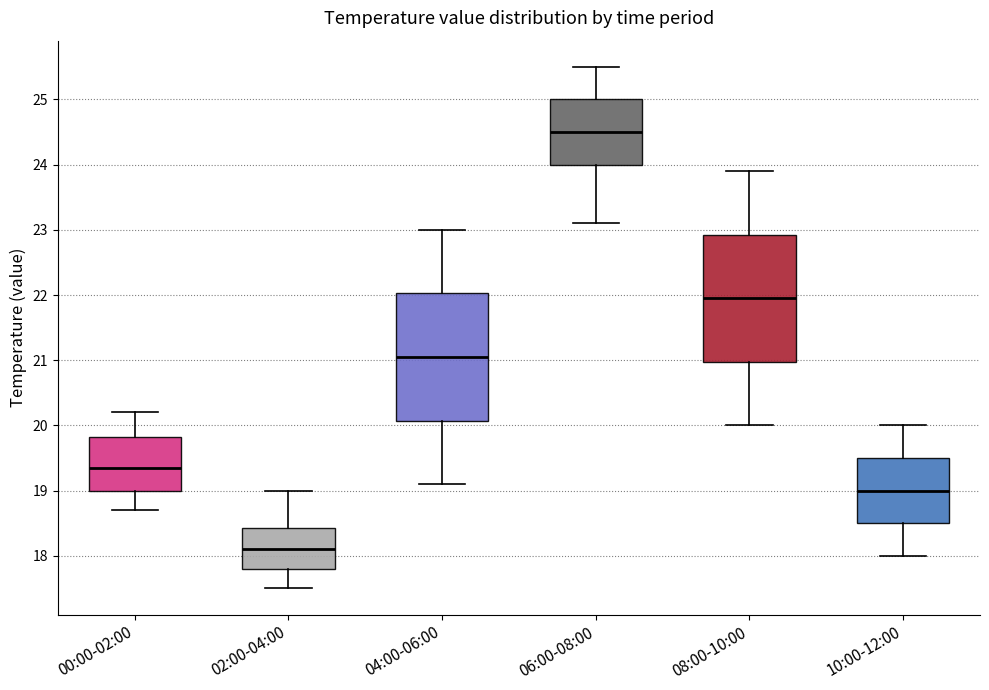

Reading left to right, transcribe this box plot: for each box, give where its median line is, the range the box spans, and where its two whiskers end, as read against the y-axis. The values are not printed on the chart, so give them approximately, as read against the axis.

00:00-02:00: median 19.4, box 19.0 to 19.8, whiskers 18.7 to 20.2
02:00-04:00: median 18.1, box 17.8 to 18.4, whiskers 17.5 to 19.0
04:00-06:00: median 21.1, box 20.1 to 22.0, whiskers 19.1 to 23.0
06:00-08:00: median 24.5, box 24.0 to 25.0, whiskers 23.1 to 25.5
08:00-10:00: median 22.0, box 21.0 to 22.9, whiskers 20.0 to 23.9
10:00-12:00: median 19.0, box 18.5 to 19.5, whiskers 18.0 to 20.0